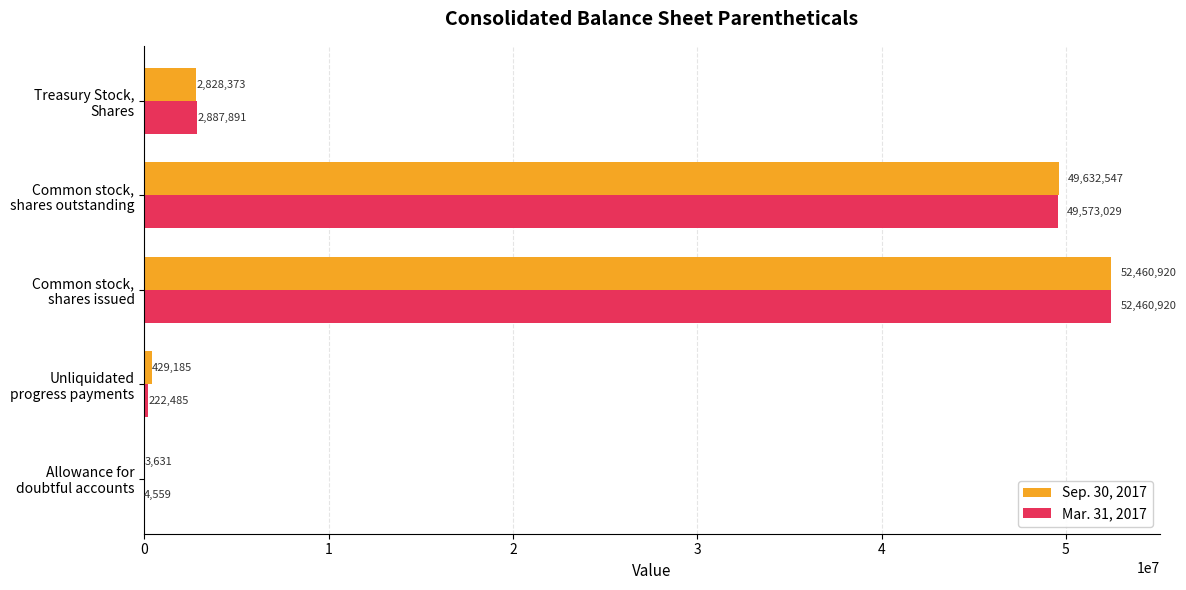

What is the maximum value shown in the chart?

52460920